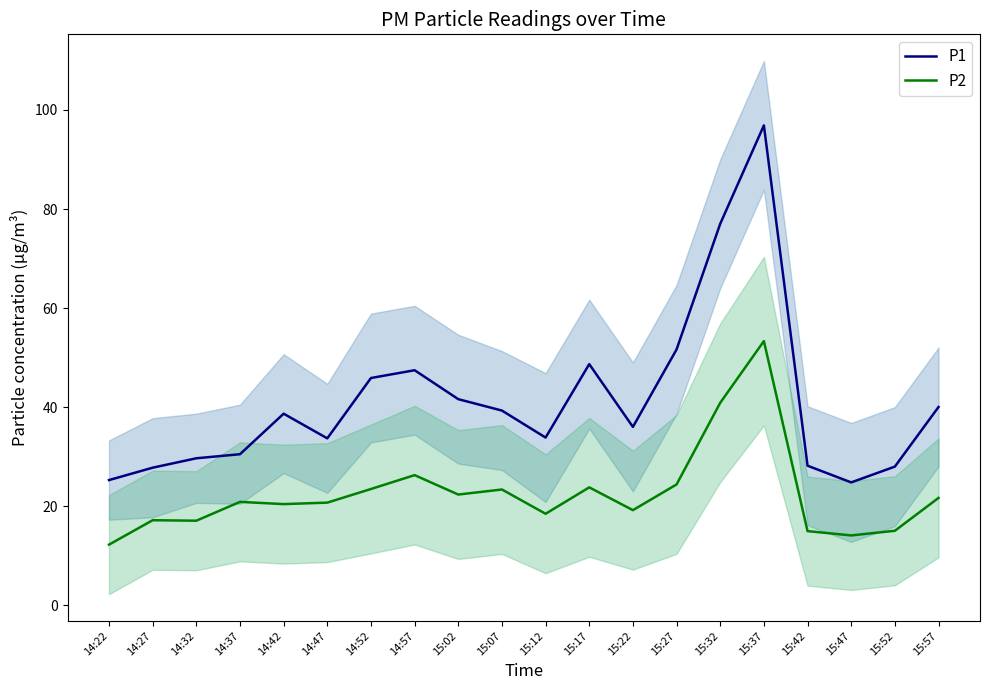

Is it true that P1 equals 14.0 at 14:27?

False